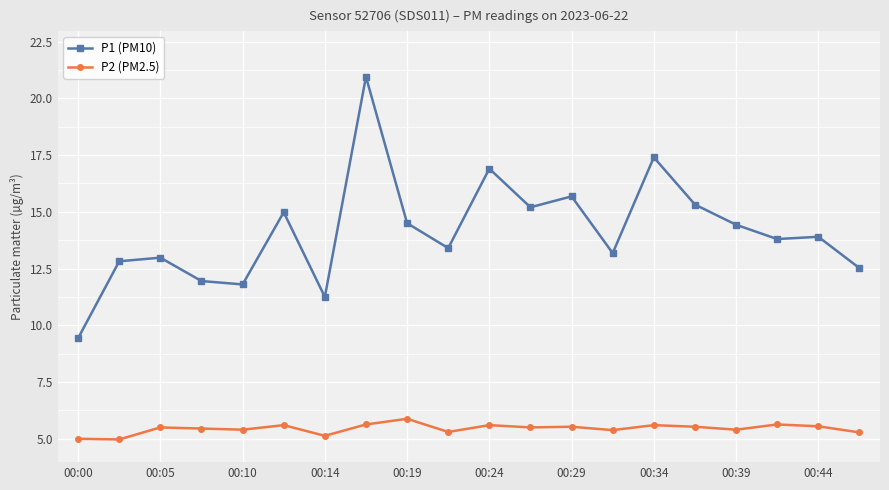

True or false: P1 (PM10) has more than 0 interior local peaks.

True